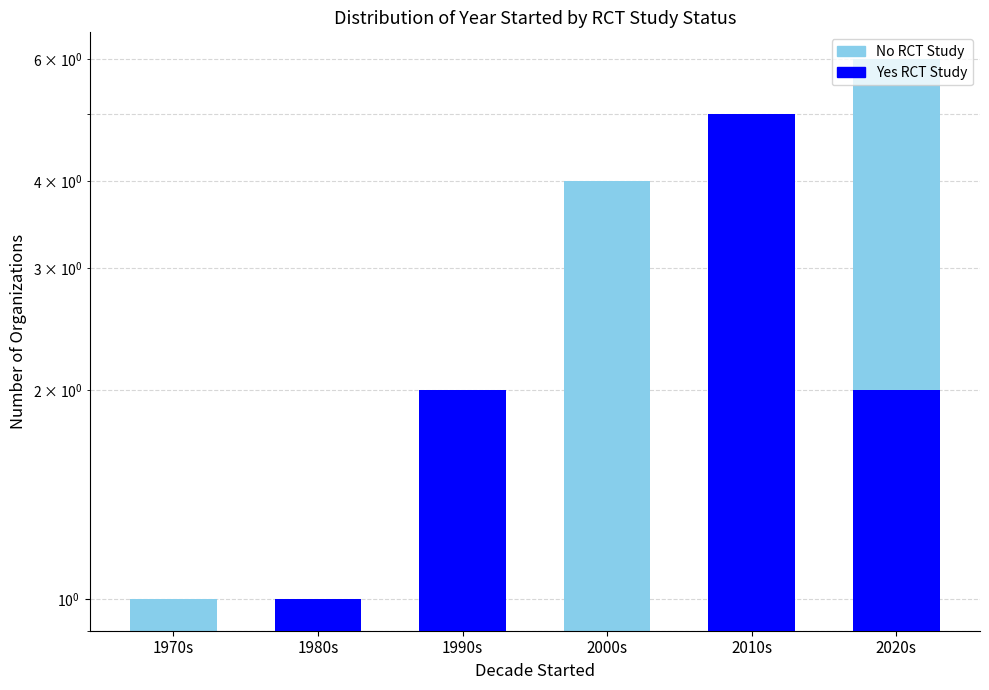

What is the label of the 6th bar from the left?

2020s